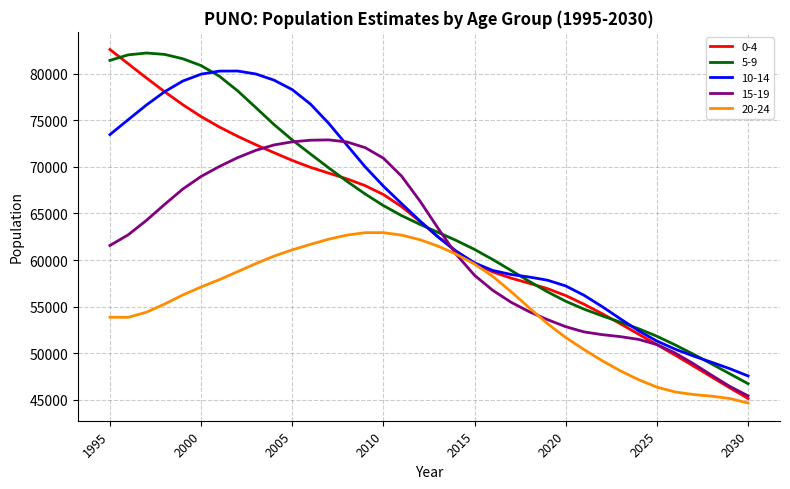

Which series has the largest range (max minus min)?

0-4